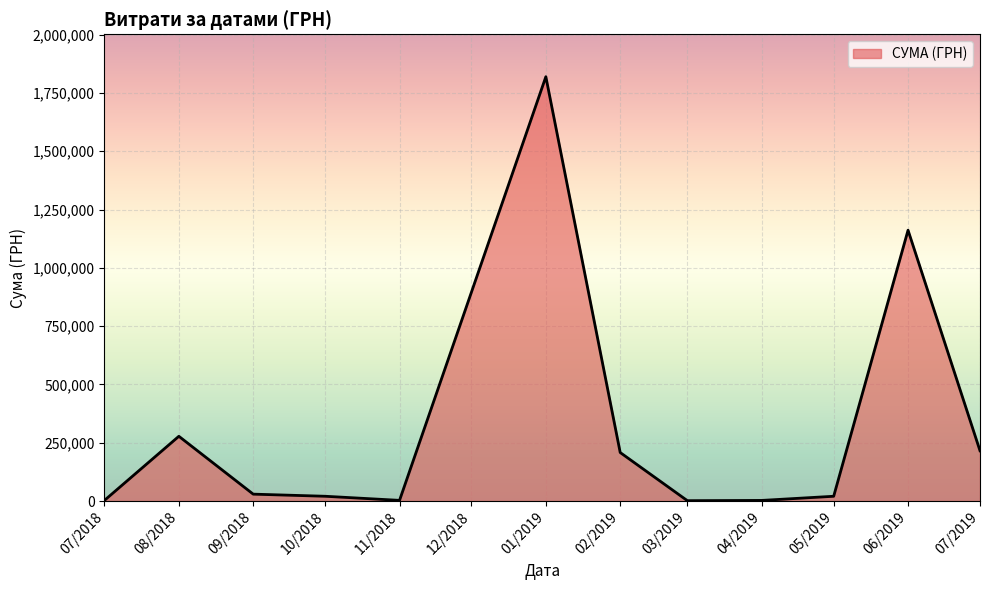

What is the difference between the maximum and minimum values?

1818220.7